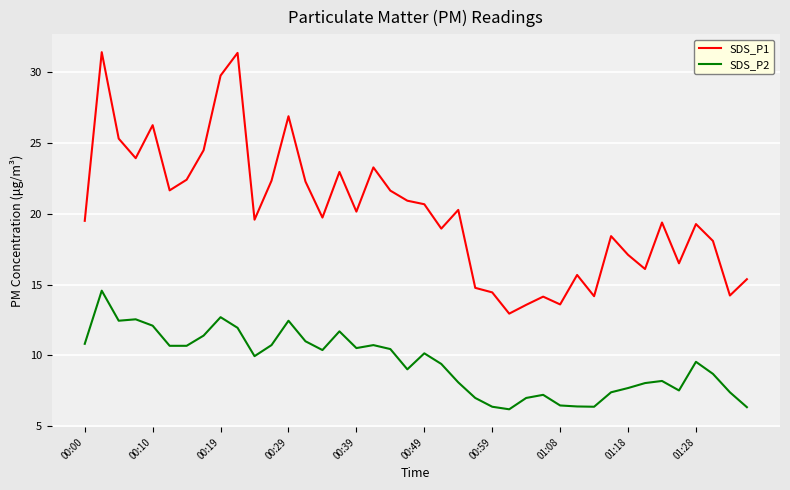

List the series in order of their overall mean, highest first.

SDS_P1, SDS_P2